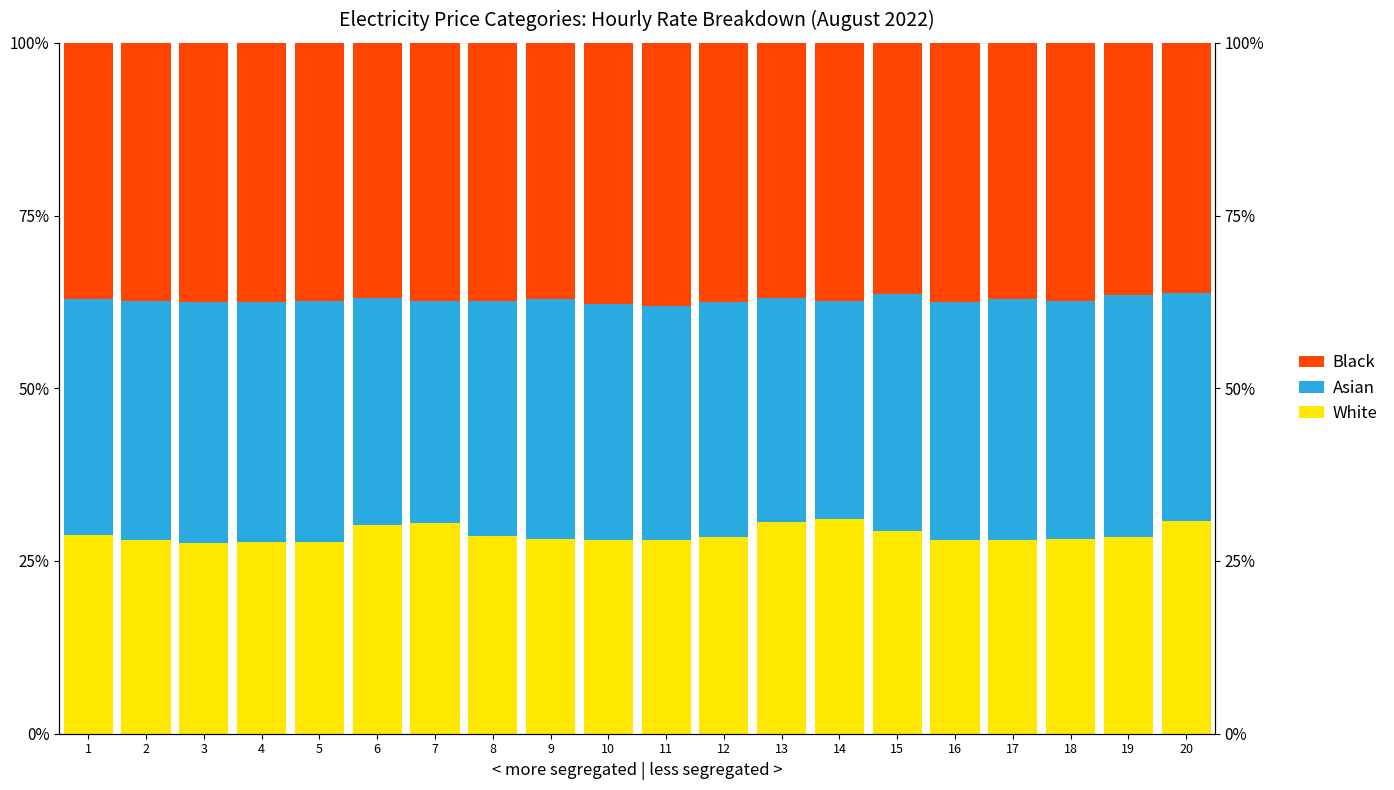

What is the value of the White bar at the 4th from the left?

27.7